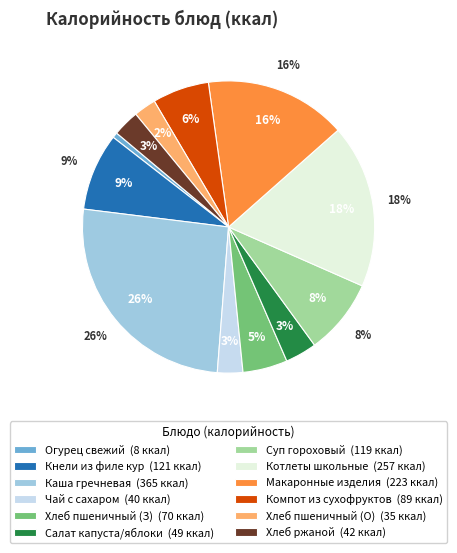

What is the largest slice in the pie chart?

КАША ГРЕЧНЕВАЯ